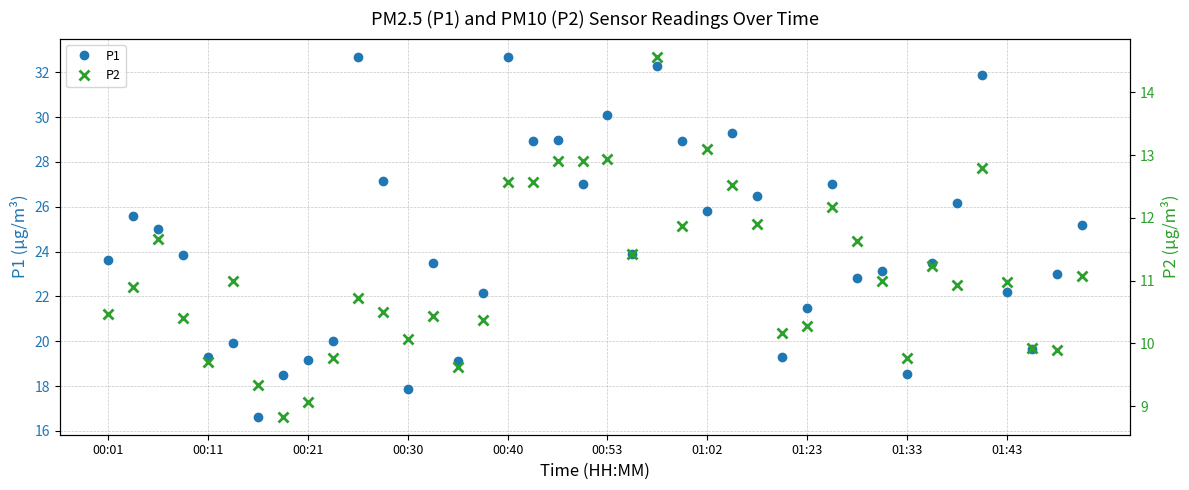

True or false: P1 and P2 cross at least once.

False